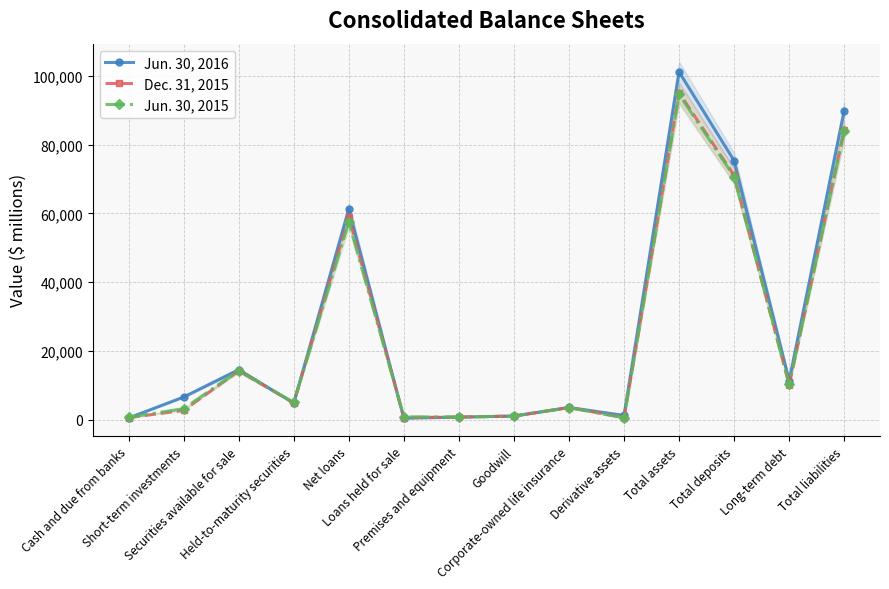

Which has a higher value, Total assets or Net loans?

Total assets